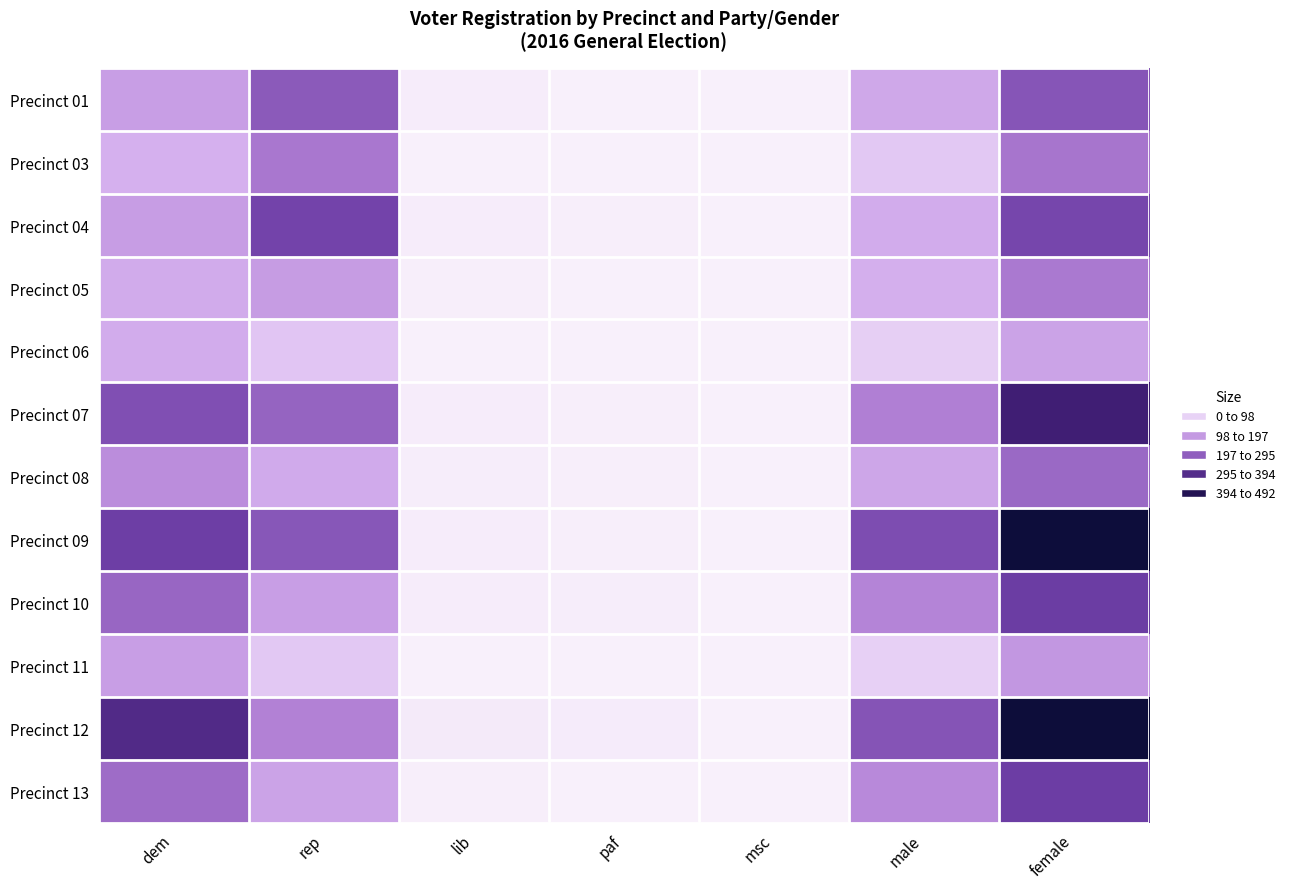

How many distinct data groups are displayed?

12